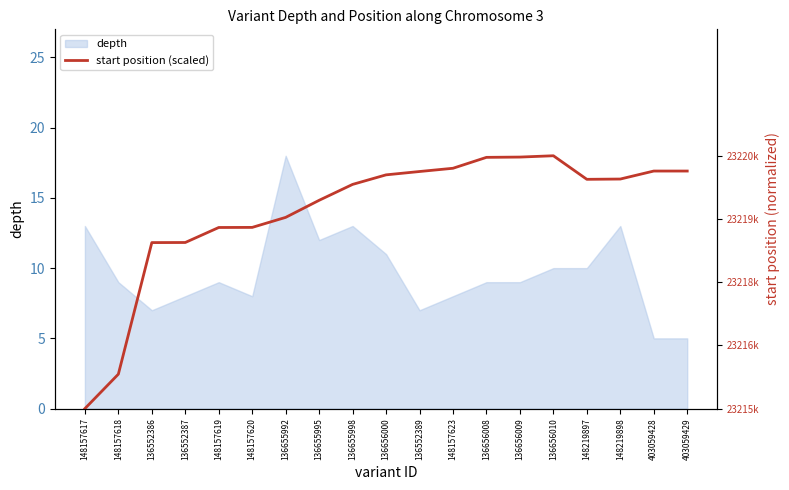

The depth series shows 7 at 136552389. True or false?

True